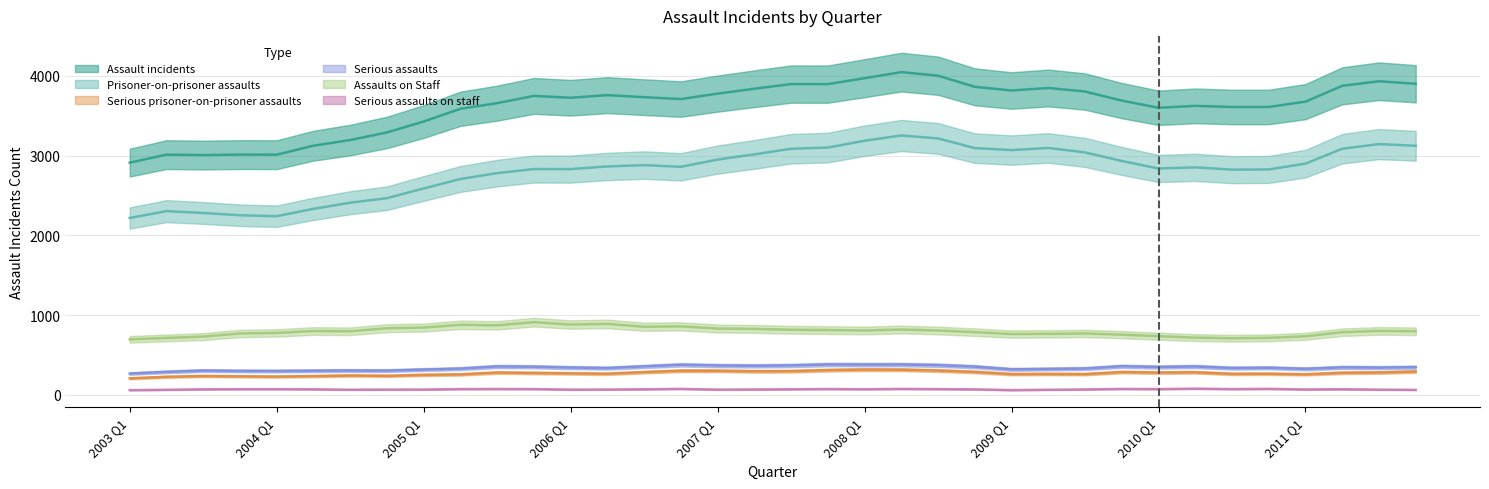

The value of Serious assaults on staff at 2004 Q4 is 59. True or false?

True